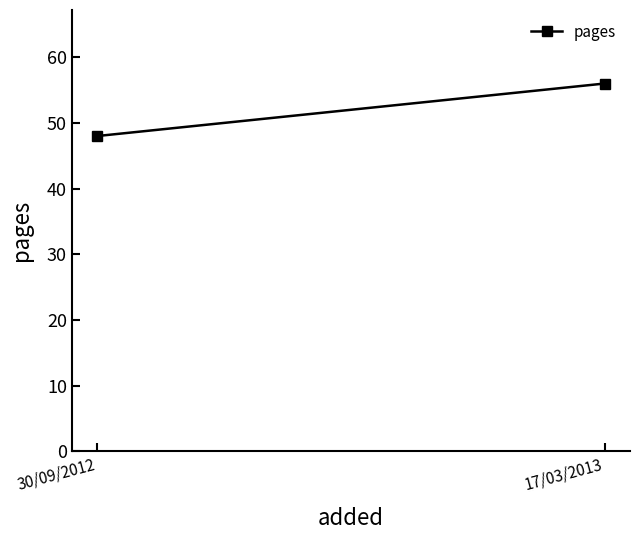

List the labels in order of value, largest first.

17/03/2013, 30/09/2012